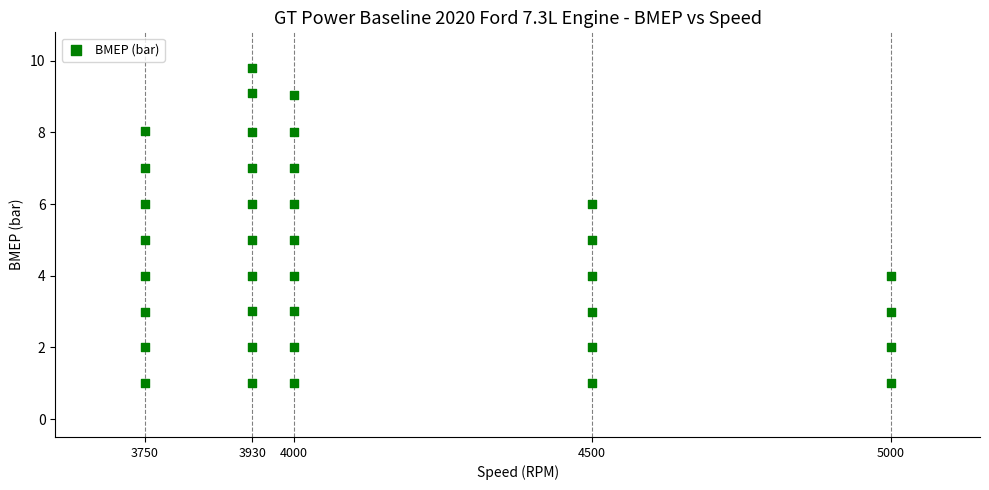

What is the range of Y values (max minus min)?

8.8